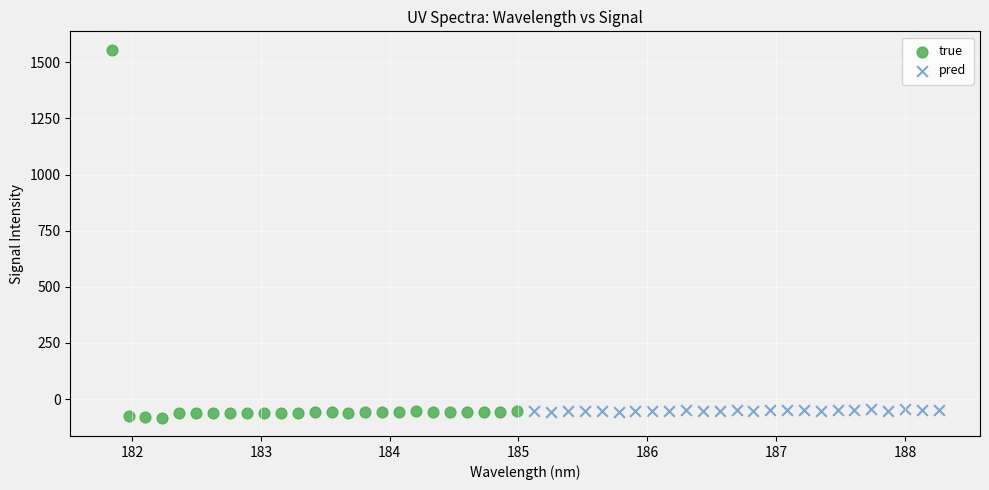

Which series contains the highest Y value?

true